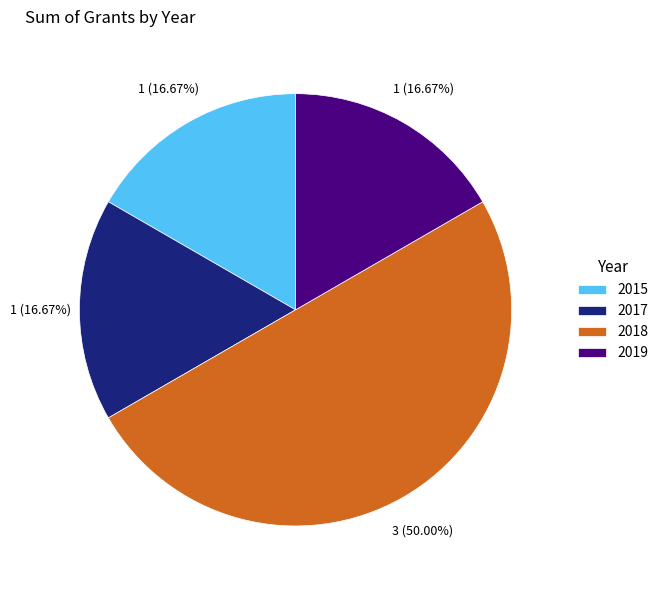

How many slices are in this pie chart?

4